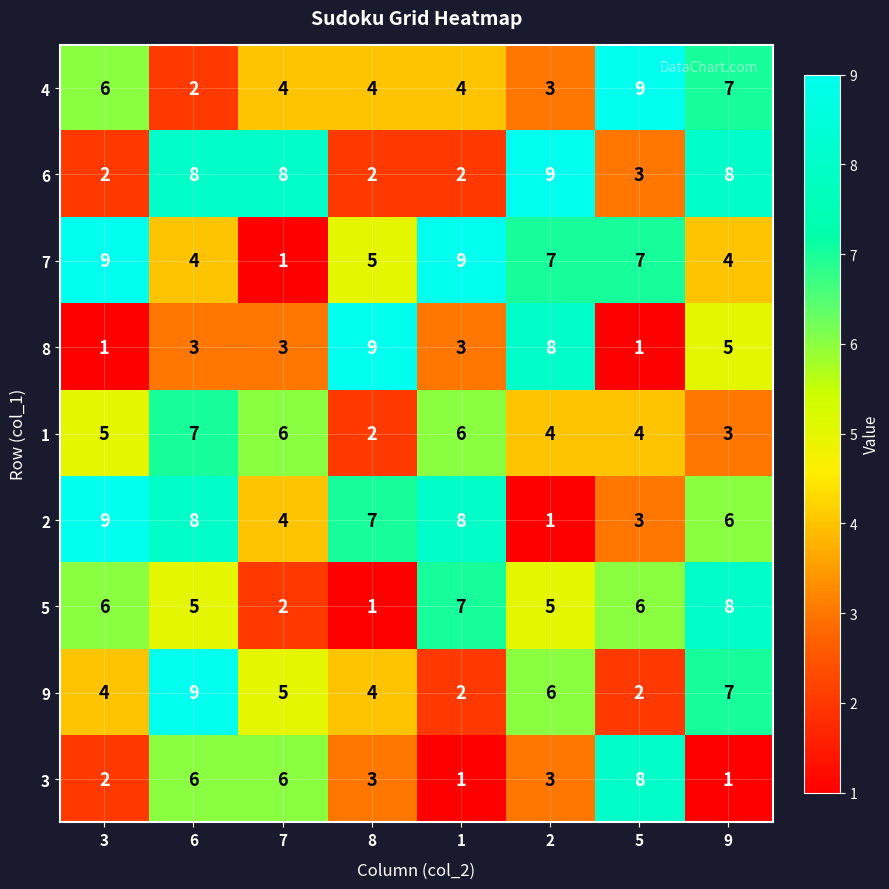

At which category is the sum across all series the highest?

6